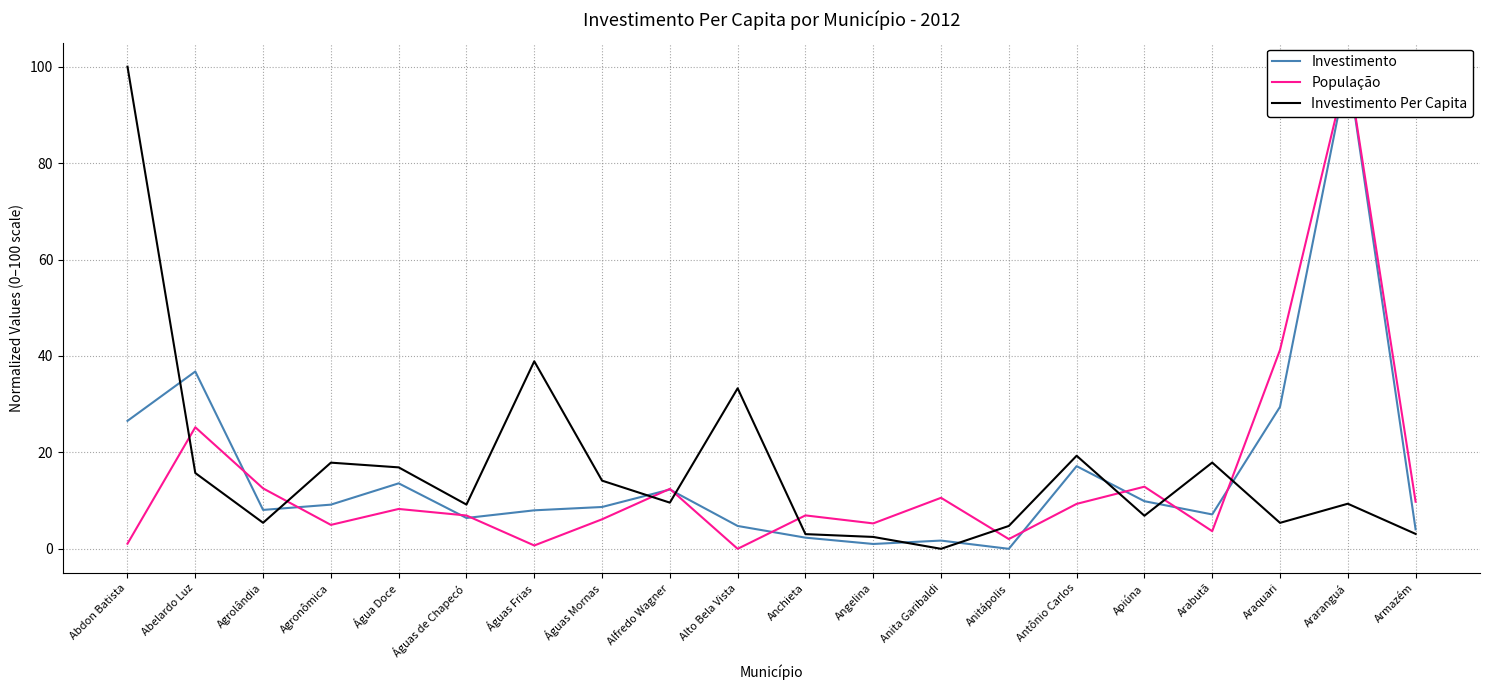

The value of Investimento Per Capita at Antônio Carlos is 19.3. True or false?

True